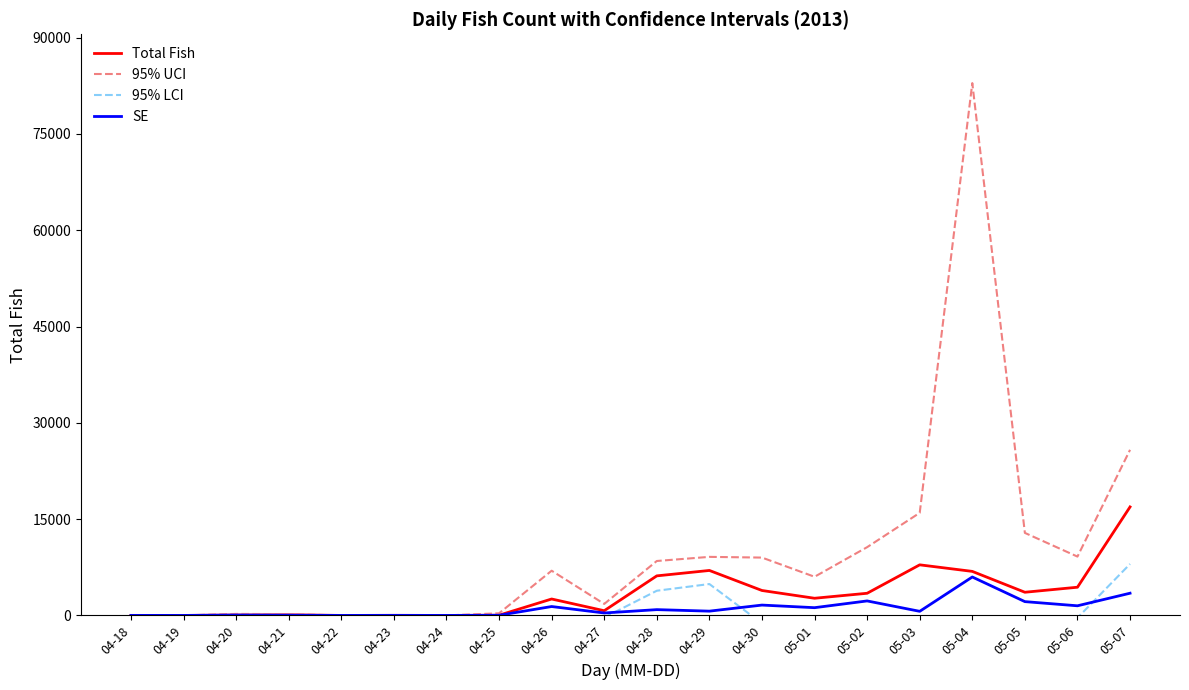

Which series has the largest range (max minus min)?

95% UCI